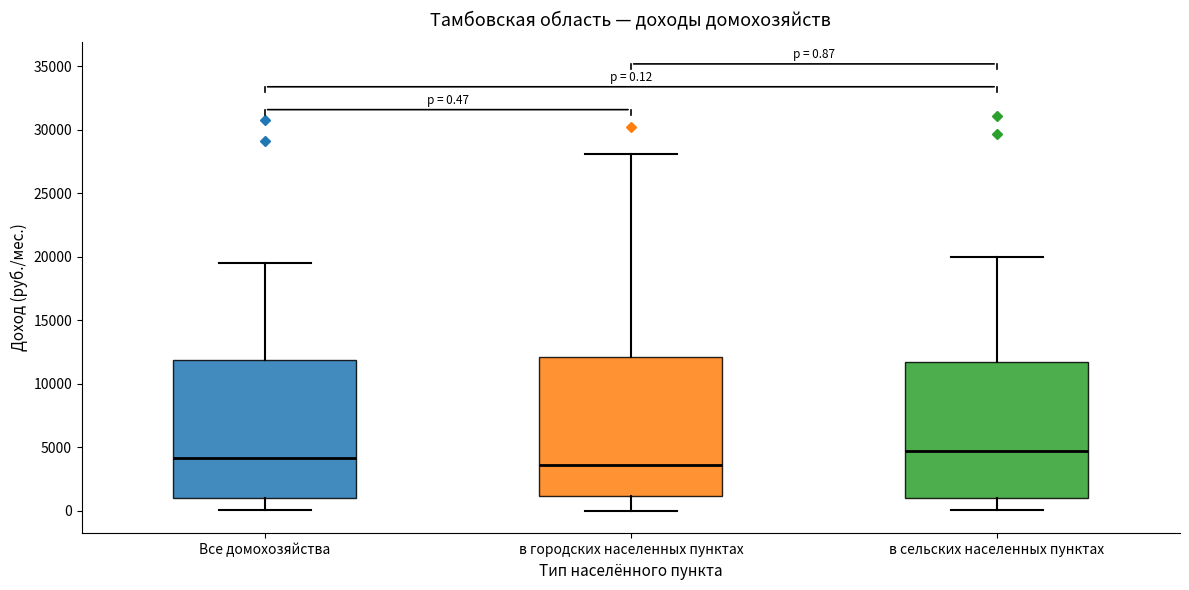

Which box's median line is the lowest?

в городских населенных пунктах